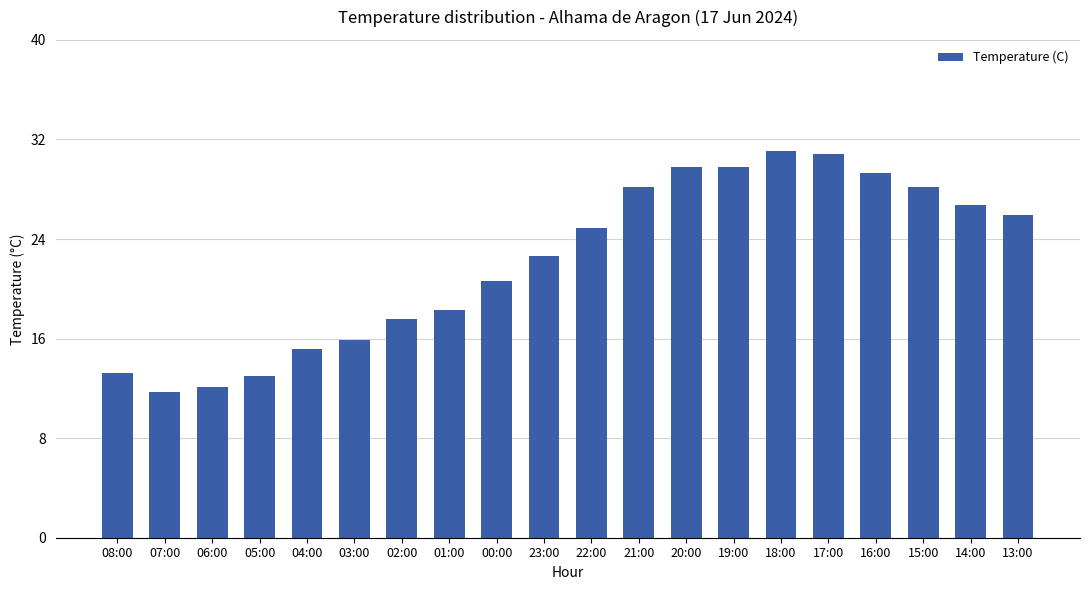

What is the minimum value shown in the chart?

11.7